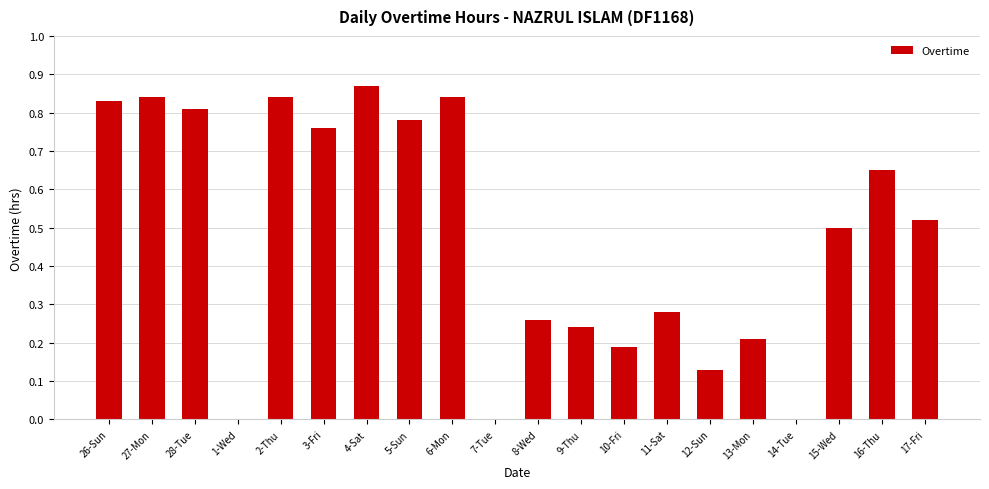

The value at 13-Mon is 0.2. True or false?

True